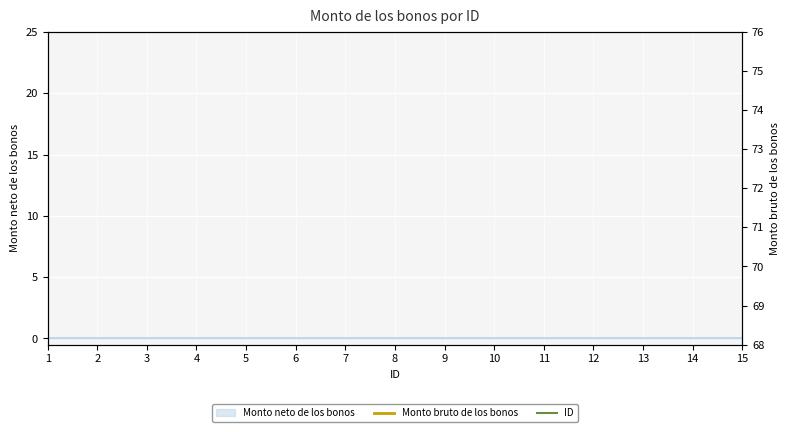

Rank the categories by Monto bruto de los bonos value from lowest to highest.

1, 2, 3, 4, 5, 6, 7, 8, 9, 10, 11, 12, 13, 14, 15